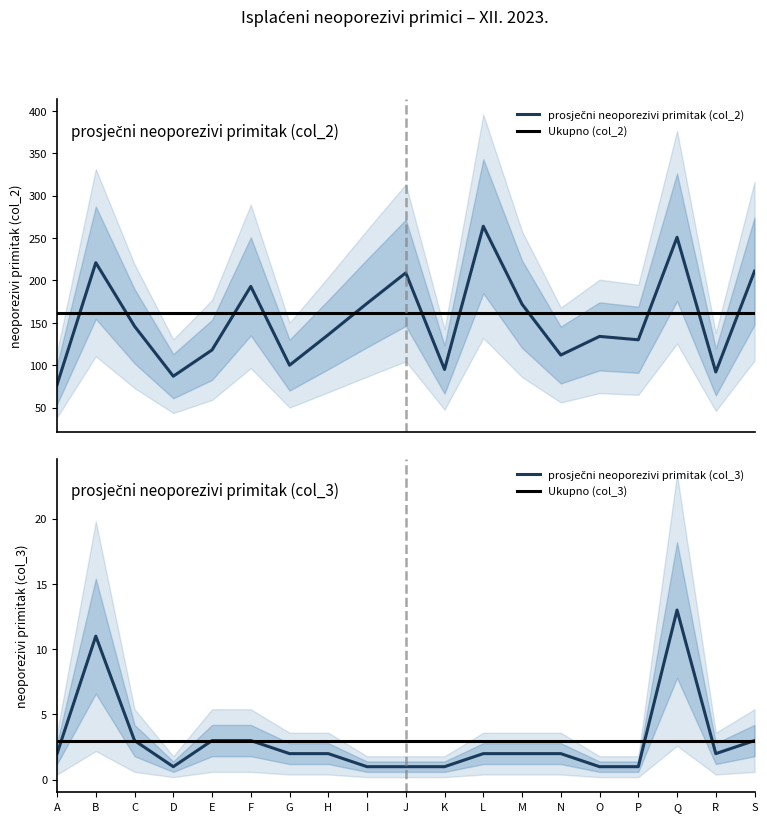

Is it true that prosječni neoporezivi primitak (col_3) equals 3 at F?

True